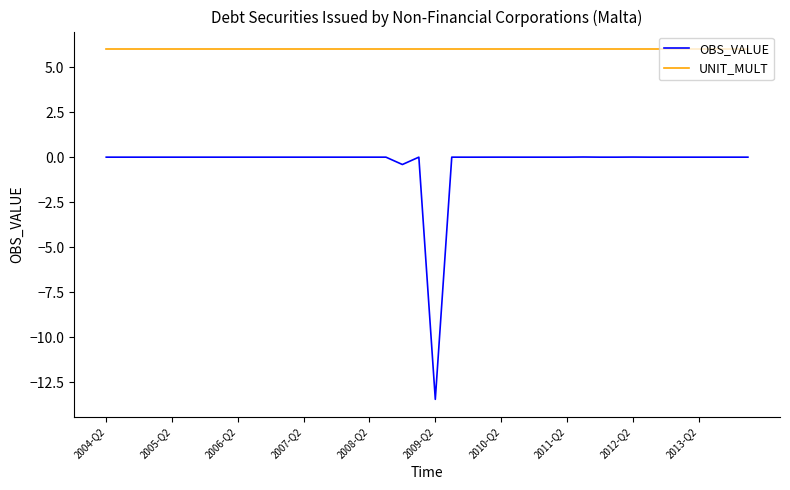

True or false: OBS_VALUE and UNIT_MULT cross at least once.

False